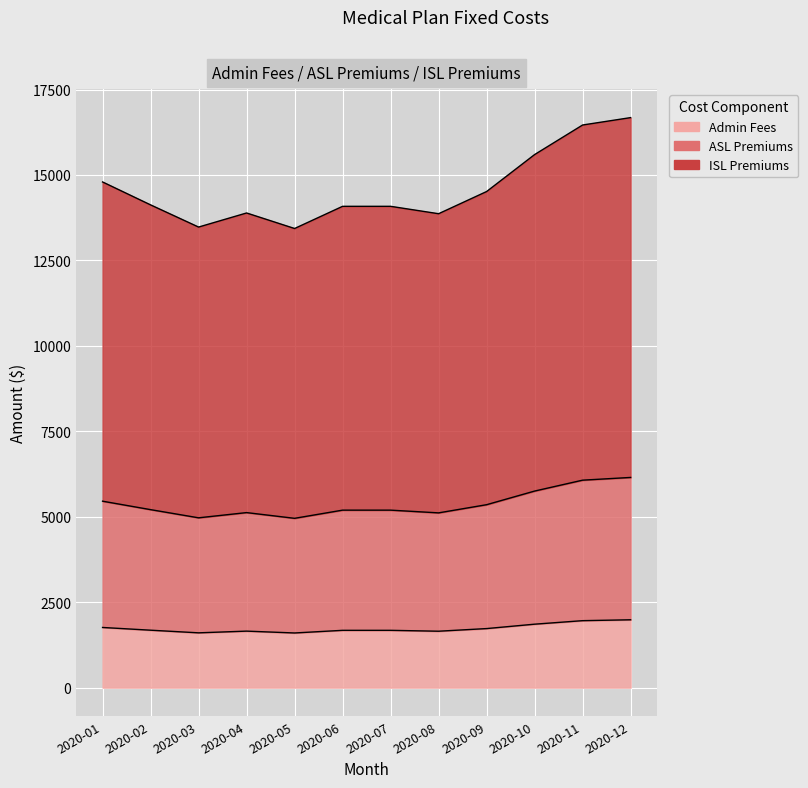

At which category does ISL Premiums reach its first local peak?

2020-04